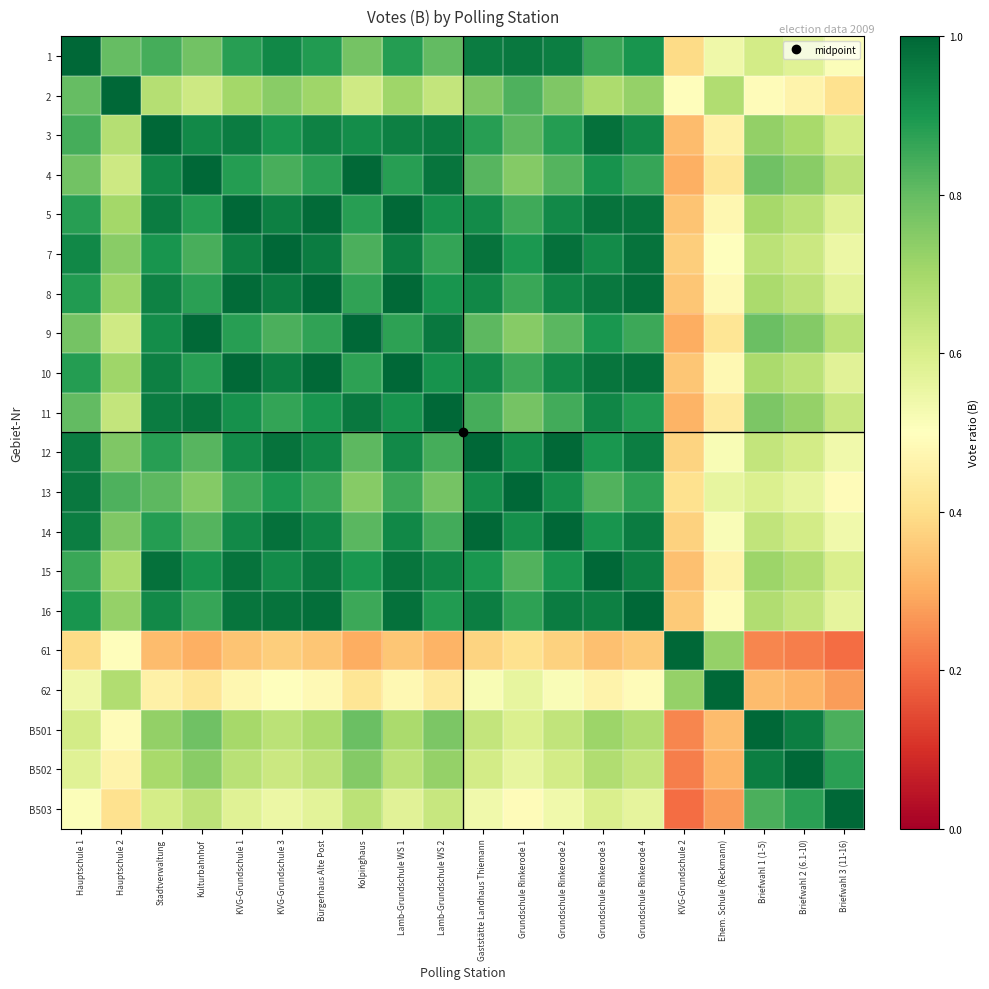

What is the spread (max minus min) of values at Hauptschule 1?

0.6